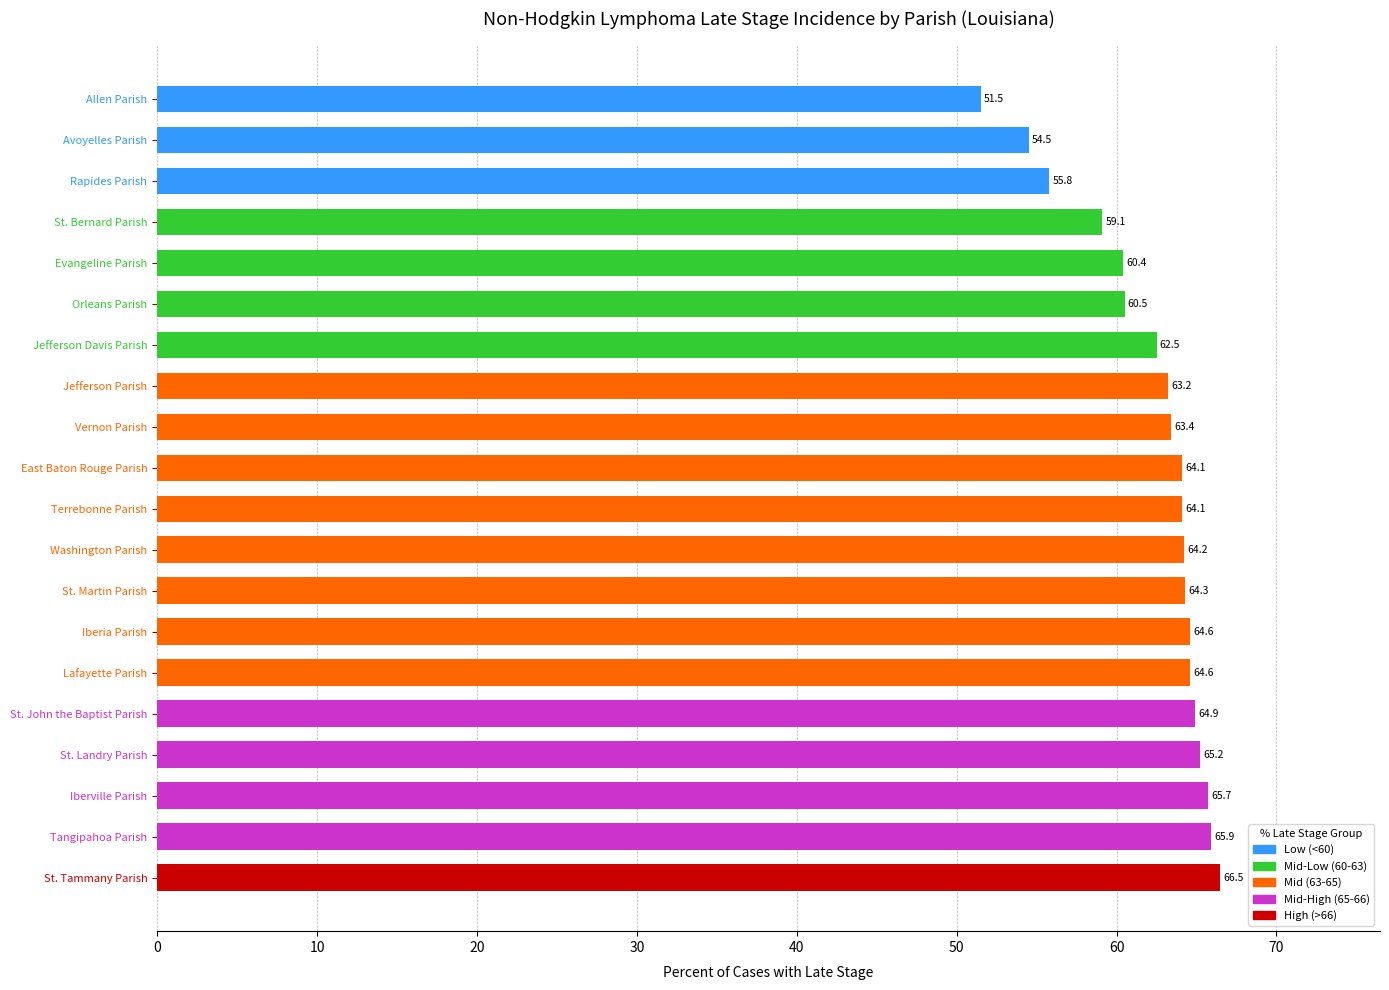

What is the label of the 12th bar from the bottom?

Vernon Parish